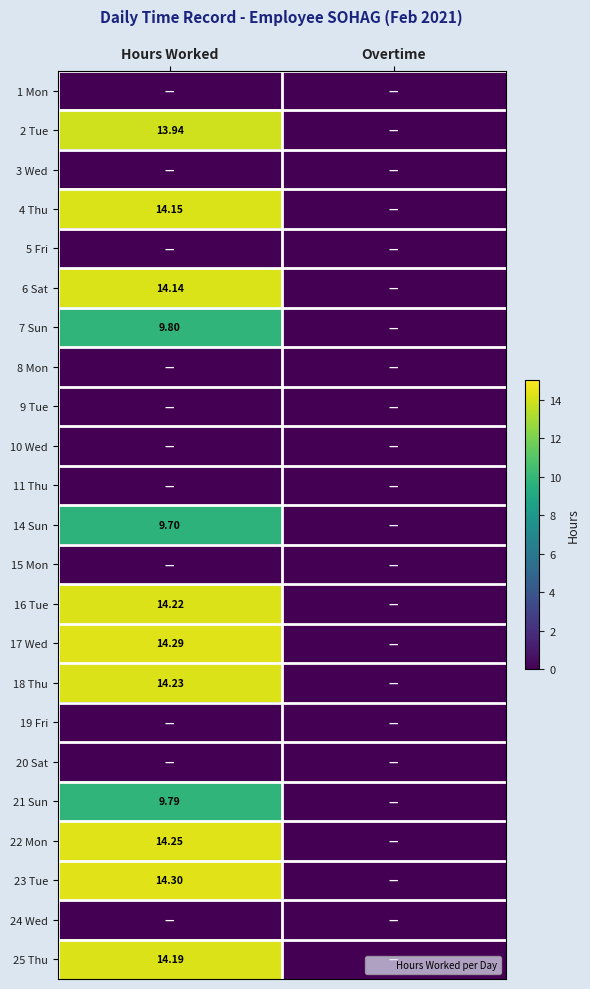

What is the sum of all 23 Tue values?

14.3